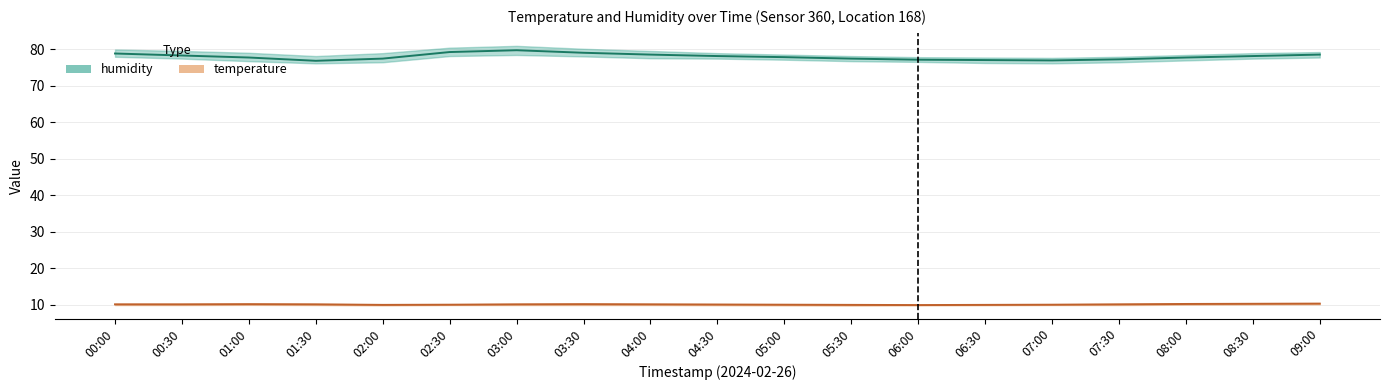

At which category is the sum across all series the highest?

03:00